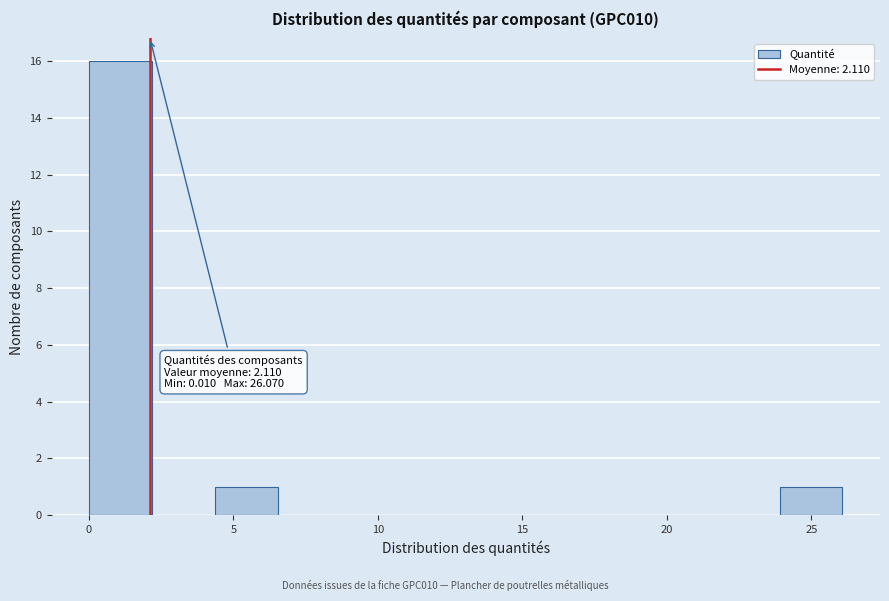

Over which range of the x-axis is the bar tallest?

0.0 to 2.0